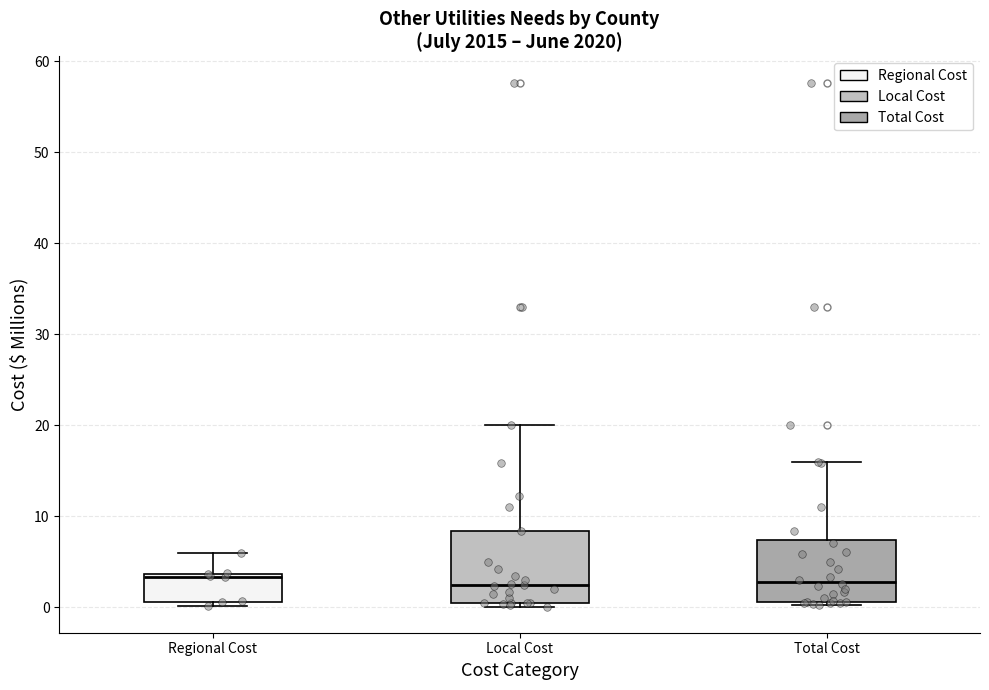

Reading left to right, read every box against the y-axis: the position of its median line, the range the box covers, and the ends of its whiskers. The values are not printed on the chart, so give them approximately, as read against the axis.

Regional Cost: median 3, box 1 to 4, whiskers 0 to 6
Local Cost: median 2, box 1 to 8, whiskers 0 to 20
Total Cost: median 3, box 1 to 7, whiskers 0 to 16